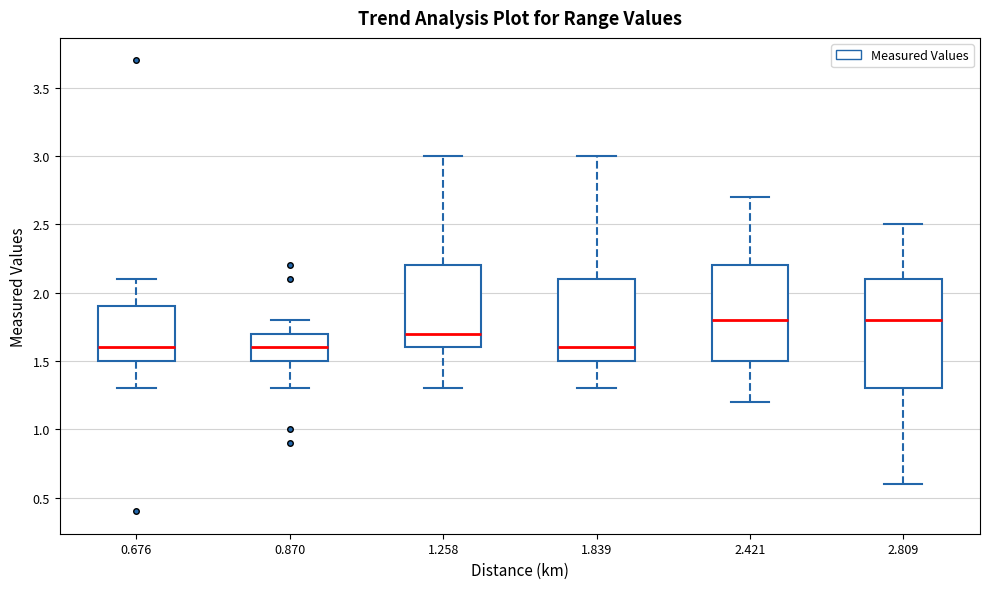

Reading left to right, read every box against the y-axis: the position of its median line, the range the box covers, and the ends of its whiskers. The values are not printed on the chart, so give them approximately, as read against the axis.

0.676: median 1.6, box 1.5 to 1.9, whiskers 1.3 to 2.1
0.870: median 1.6, box 1.5 to 1.7, whiskers 1.3 to 1.8
1.258: median 1.7, box 1.6 to 2.2, whiskers 1.3 to 3.0
1.839: median 1.6, box 1.5 to 2.1, whiskers 1.3 to 3.0
2.421: median 1.8, box 1.5 to 2.2, whiskers 1.2 to 2.7
2.809: median 1.8, box 1.3 to 2.1, whiskers 0.6 to 2.5